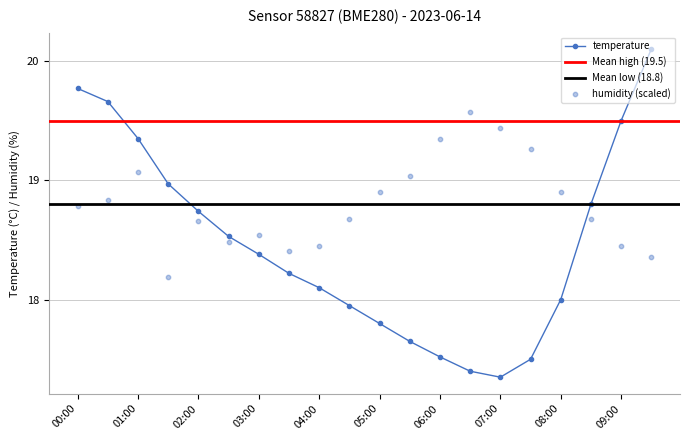

Which series reaches the minimum Y coordinate?

temperature